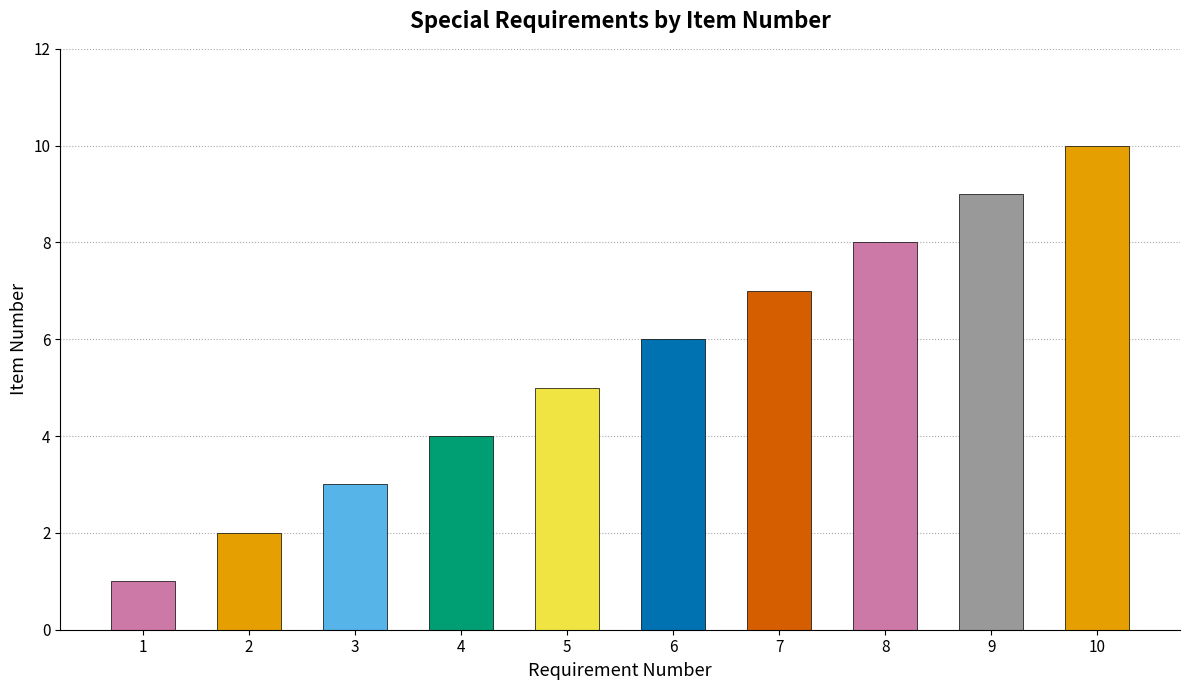

What value does the data have at 8?

8